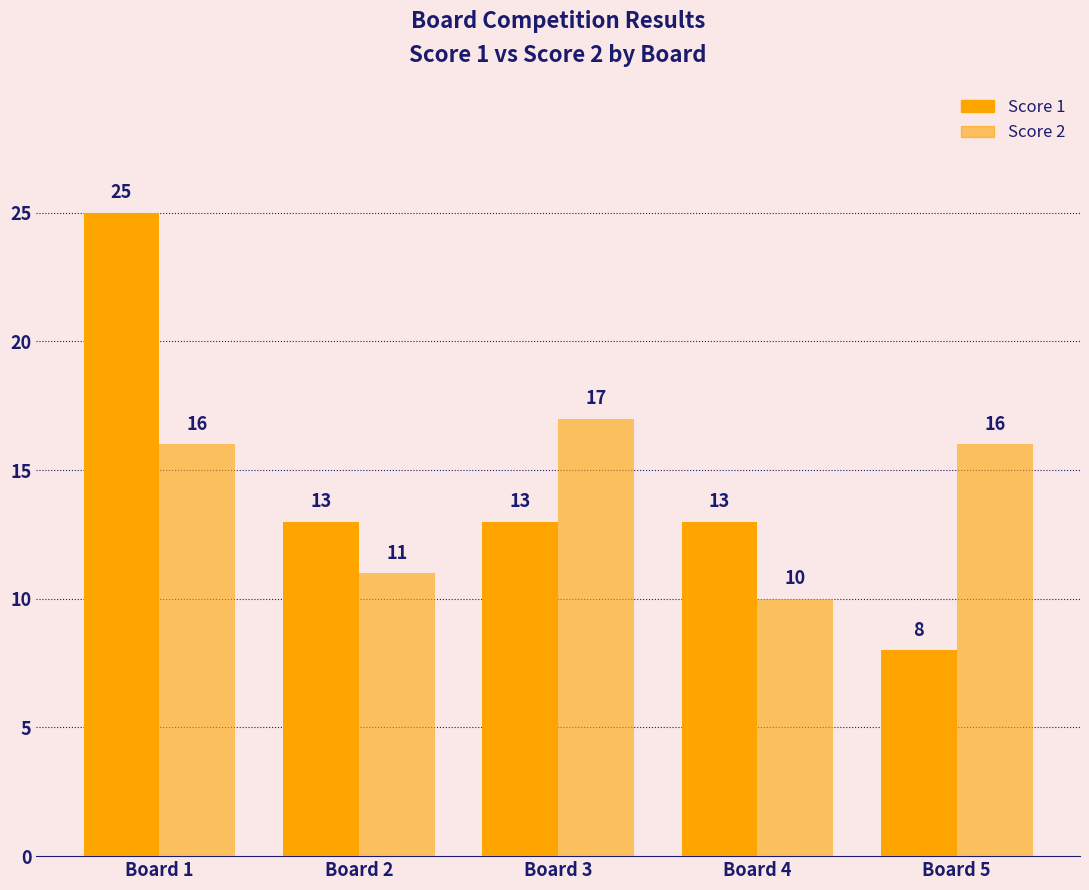

Rank the categories by Score 1 value from highest to lowest.

Board 1, Board 2, Board 3, Board 4, Board 5